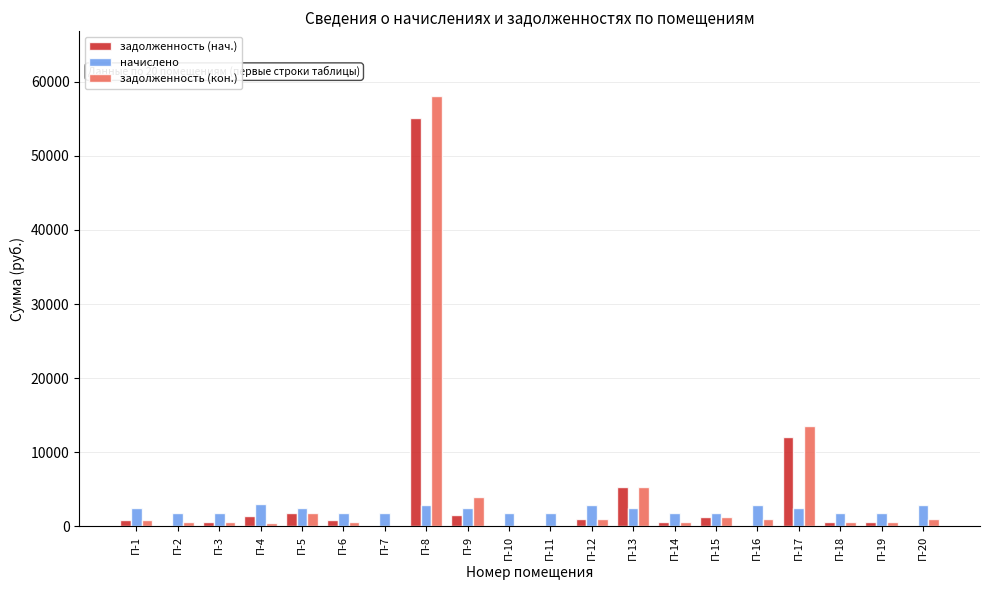

Where is задолженность (кон.) nearest to the value 29033?

П-17